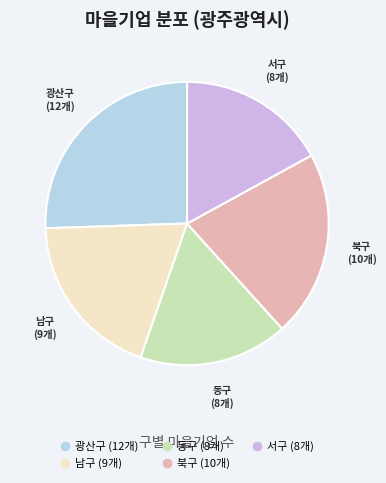

Is 북구 the majority of the pie?

No